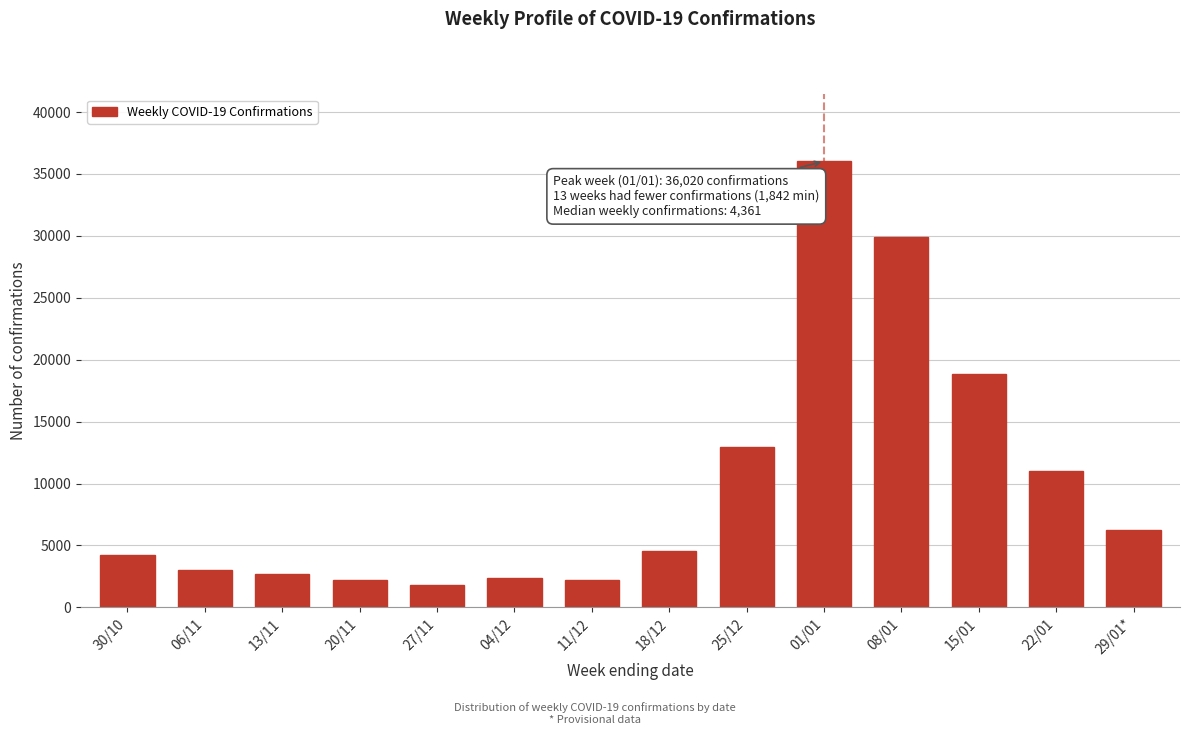

Is it true that the value at 22/01 is 11046?

True